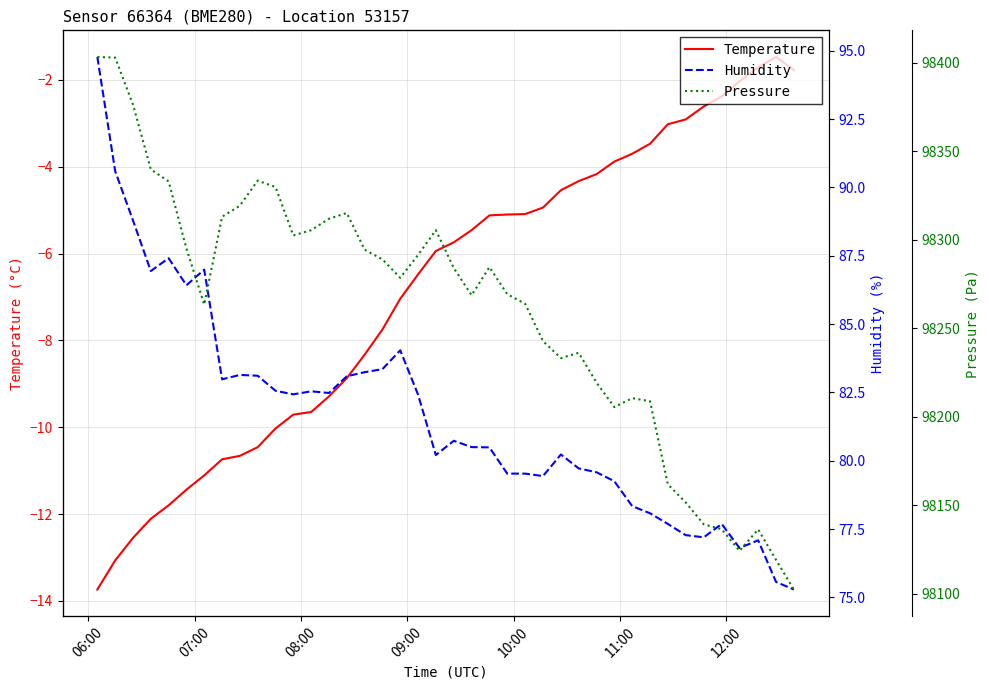

What is the highest value of the Temperature series?

-1.5